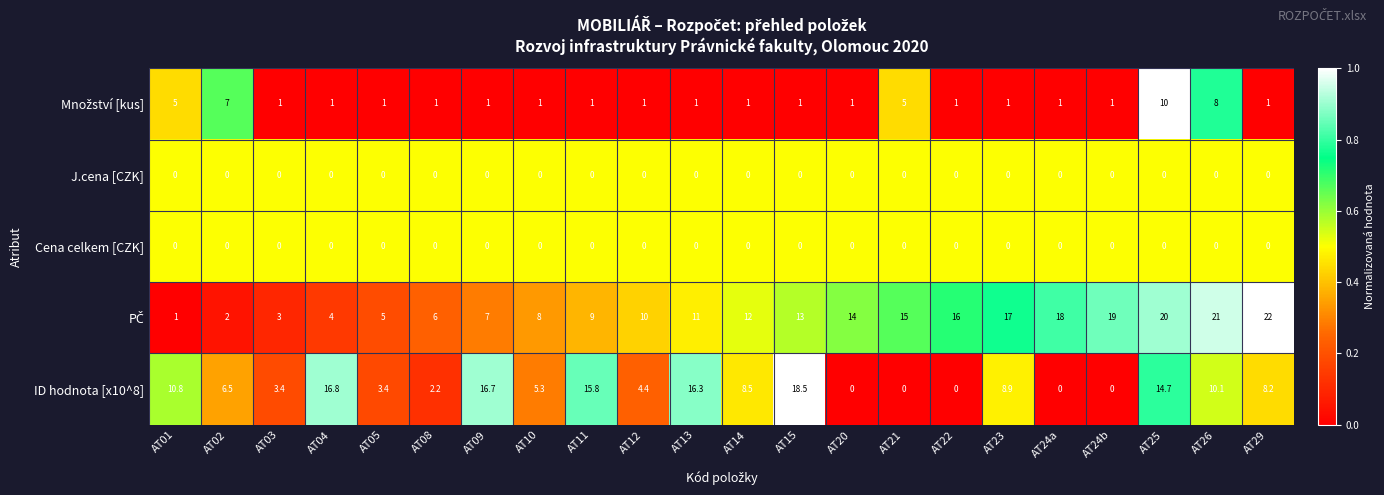

Count the number of data series in this chart.

5